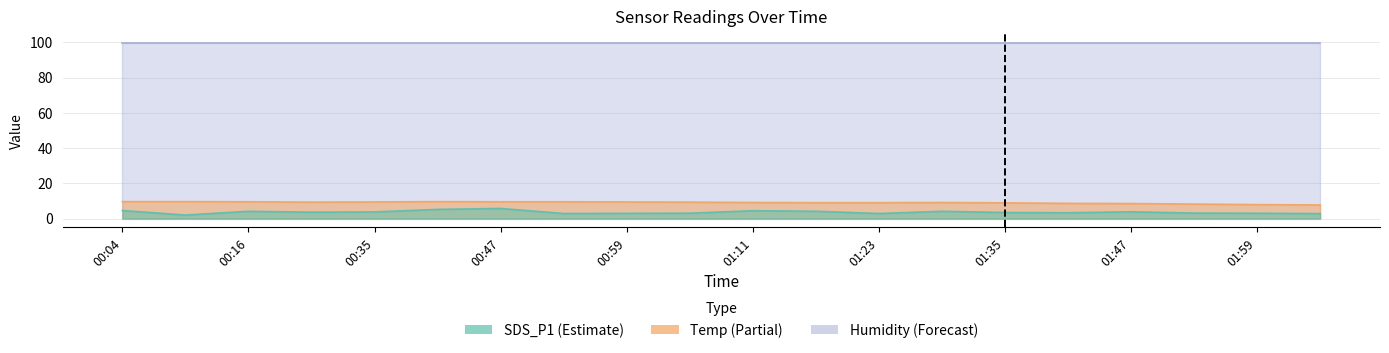

True or false: SDS_P1 and Temp cross at least once.

False